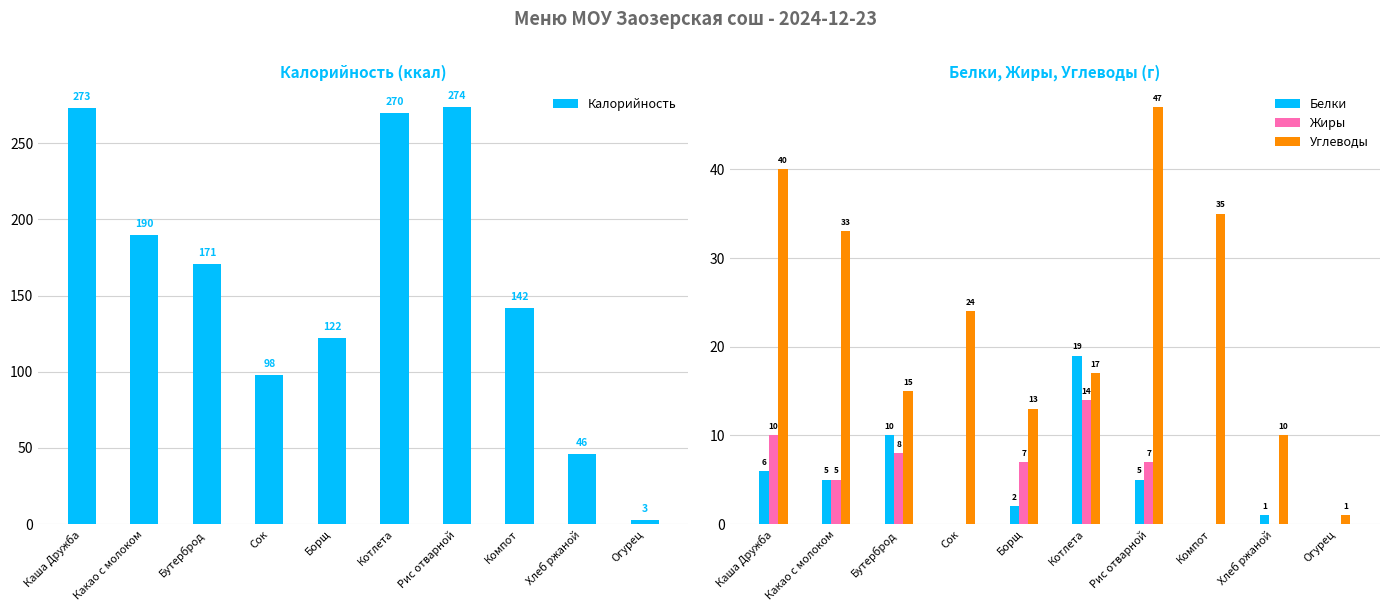

Which has a higher value, Сок or Каша Дружба?

Каша Дружба